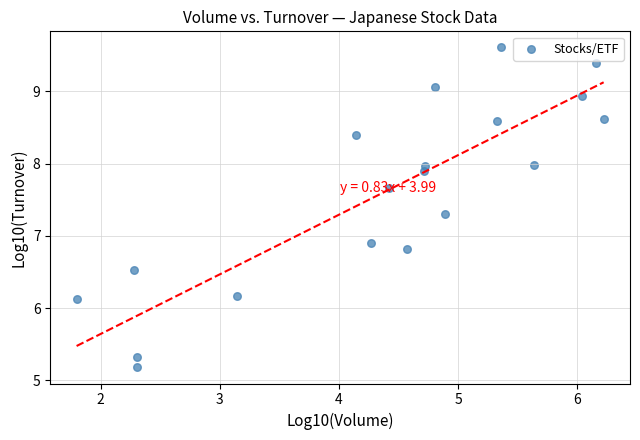

What is the range of Y values (max minus min)?

4.4